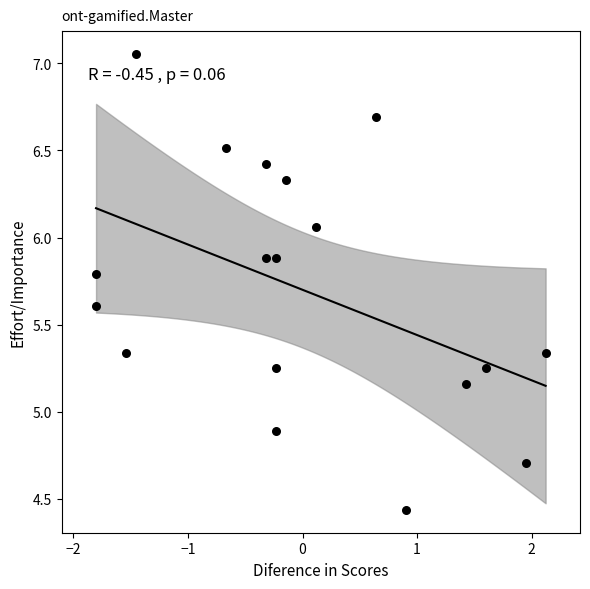

What Y value in the scatter plot is closest to 5?

4.9